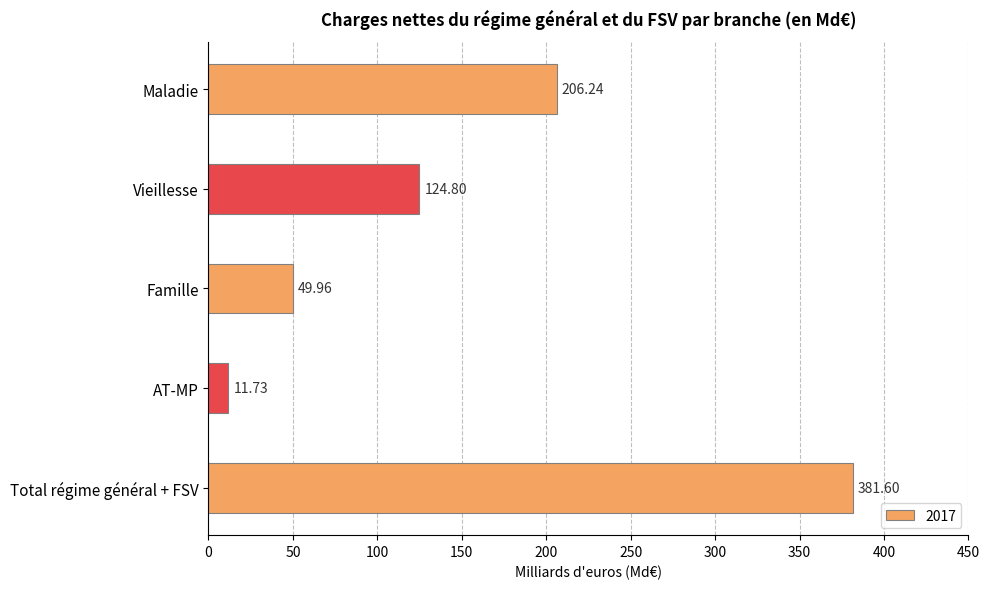

Rank the categories by value from highest to lowest.

Total régime général + FSV, Maladie, Vieillesse, Famille, AT-MP